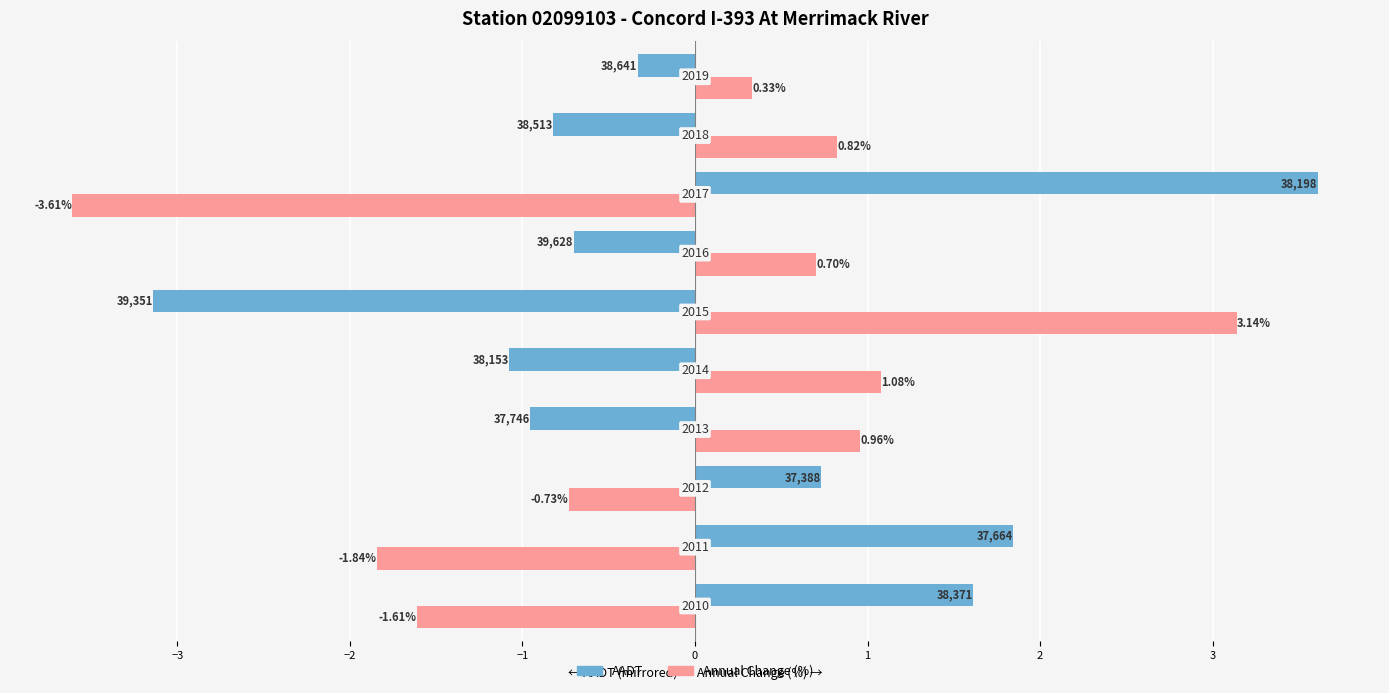

Count the number of categories in the chart.

10